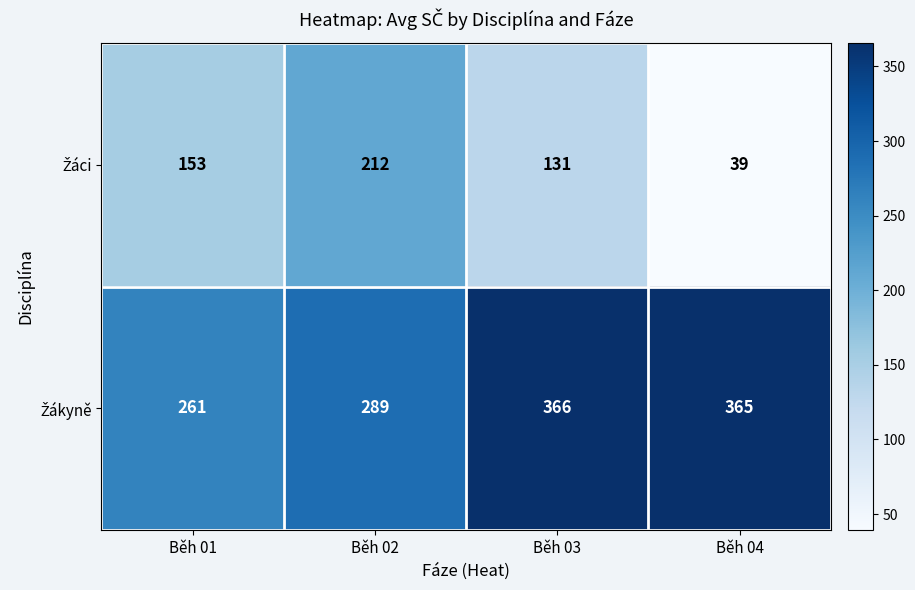

What is the spread (max minus min) of values at Běh 04?

326